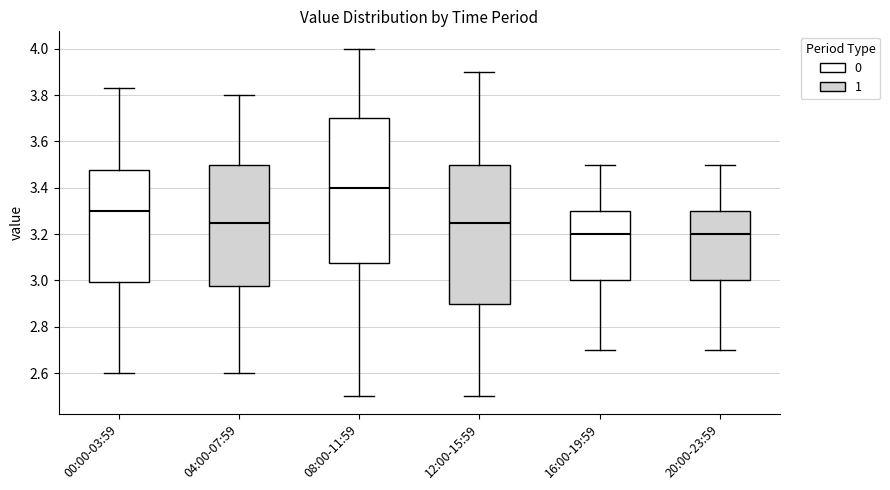

Where does the median line of the box for 00:00-03:59 sit on the y-axis? The values are not printed on the chart, so give them approximately, as read against the axis.

3.30